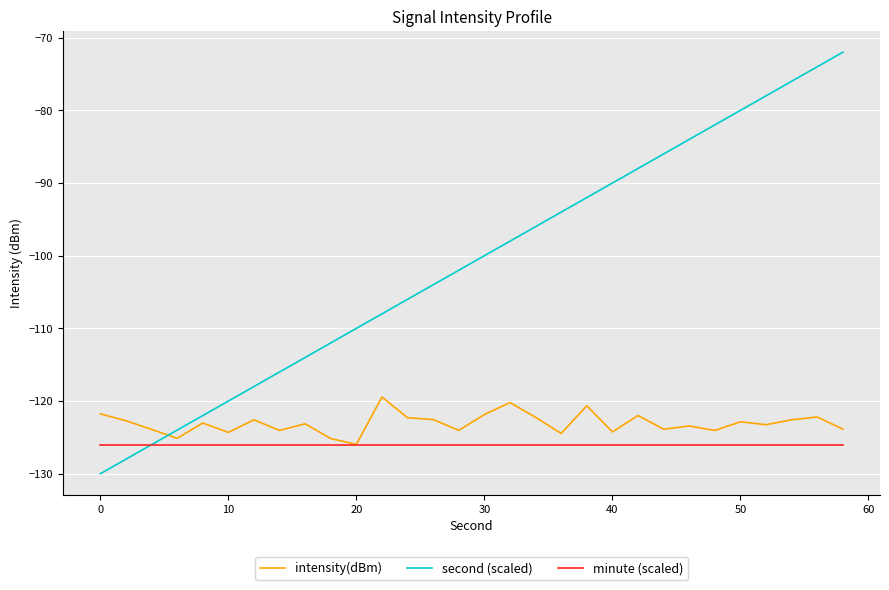

Which series has the largest total across all categories?

second (scaled)